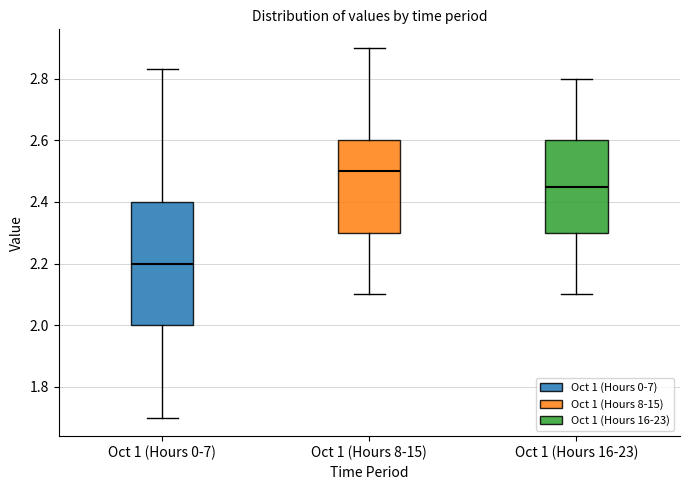

Where is the lower edge of the box for Oct 1 (Hours 0-7) on the y-axis? The values are not printed on the chart, so give them approximately, as read against the axis.

2.00